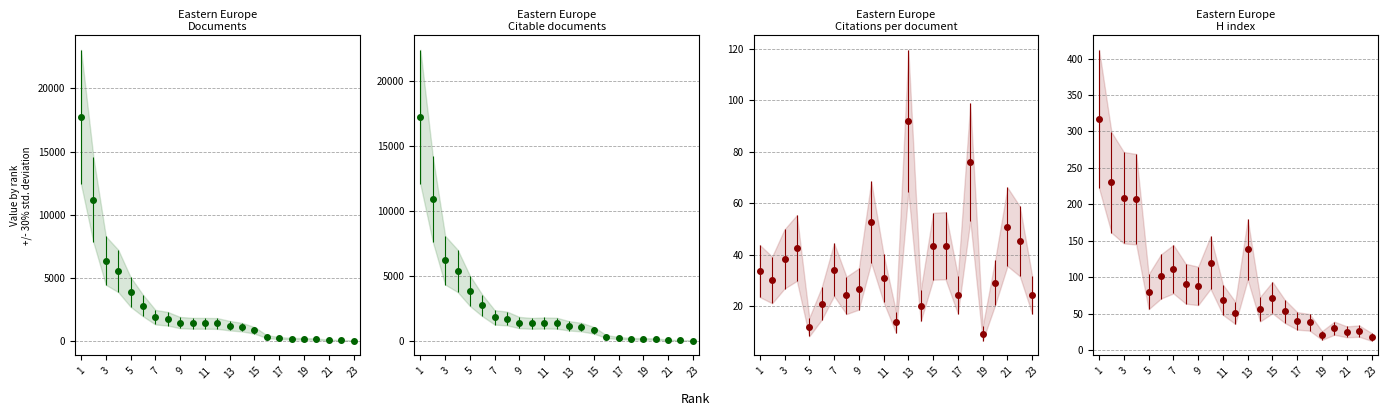

Count the number of data series in this chart.

4